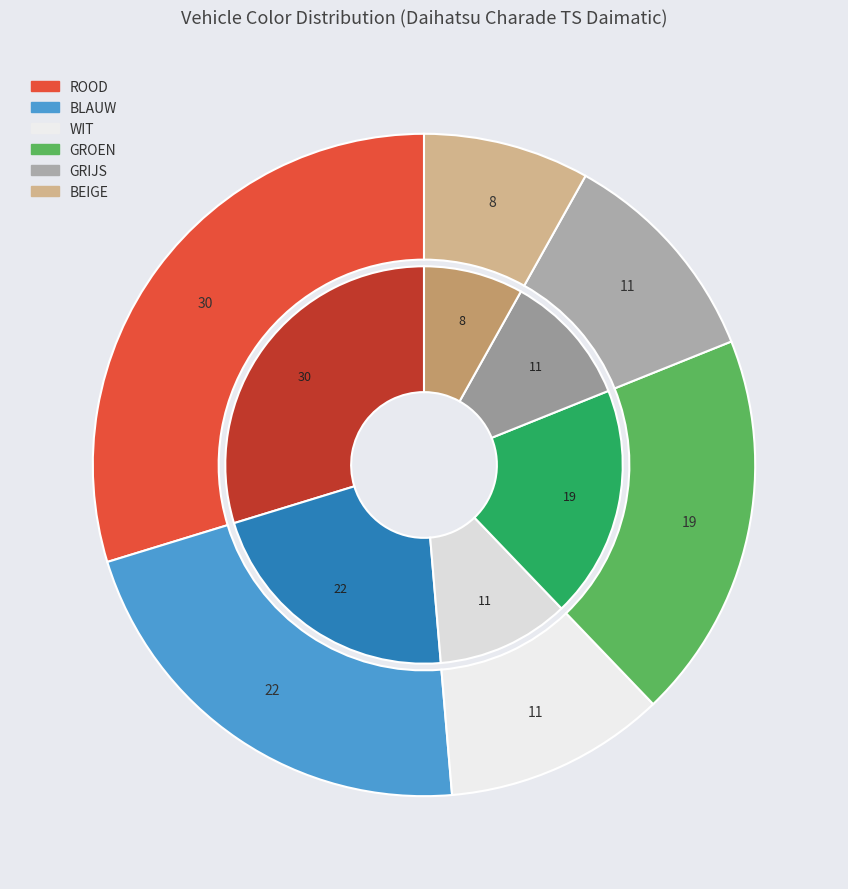

Rank the categories by value from highest to lowest.

ROOD, BLAUW, GROEN, WIT, GRIJS, BEIGE